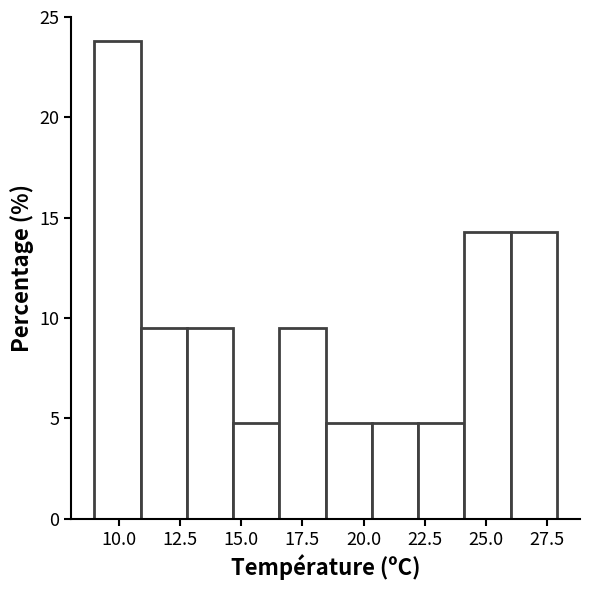

Read against the x-axis, roughly where is the centre of the tallest bar?

10.0